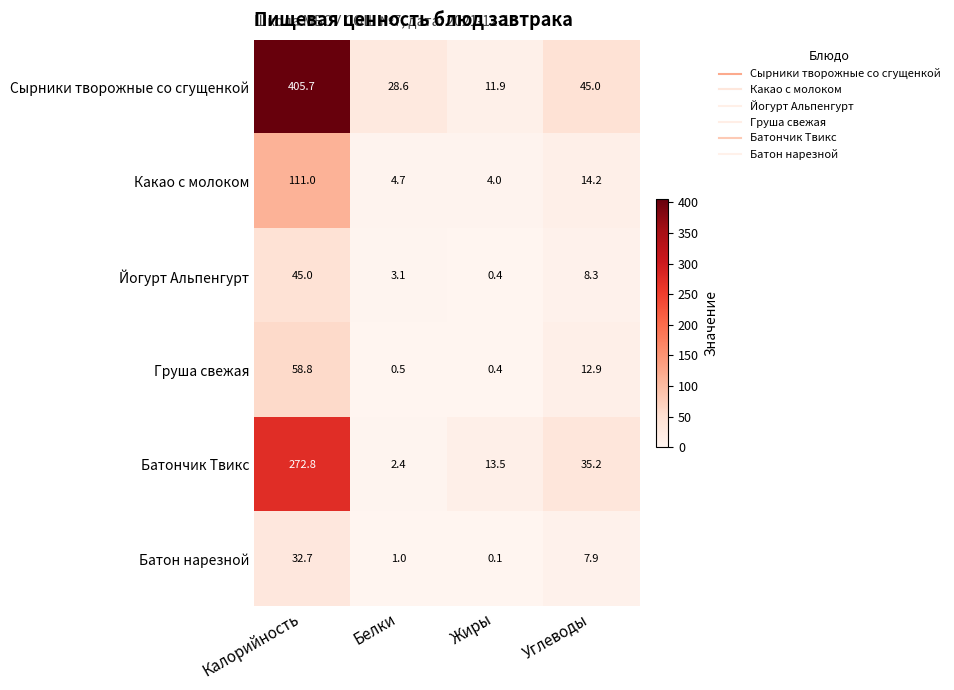

What is the sum of all Груша свежая values?

72.6